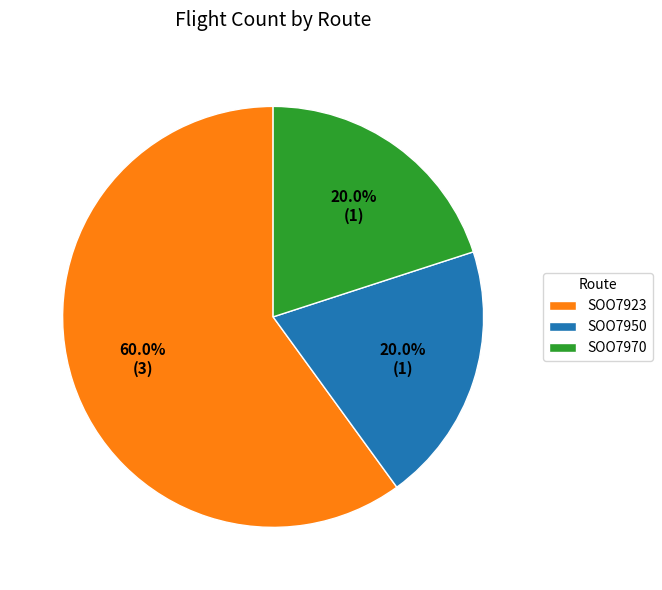

Which slice is the largest?

SOO7923